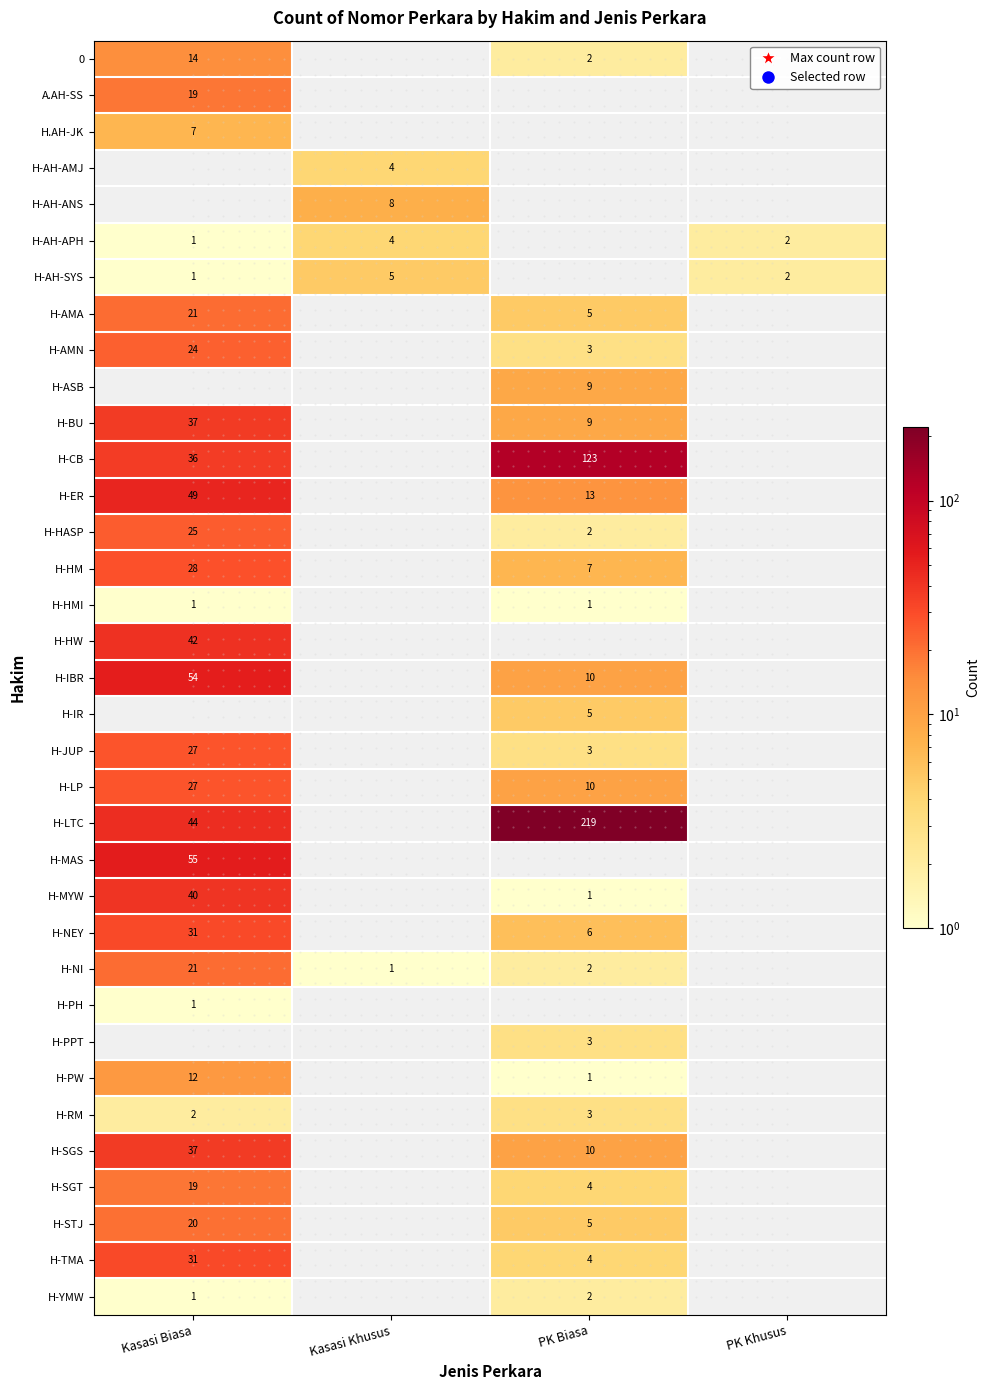

How many series are shown in this chart?

35